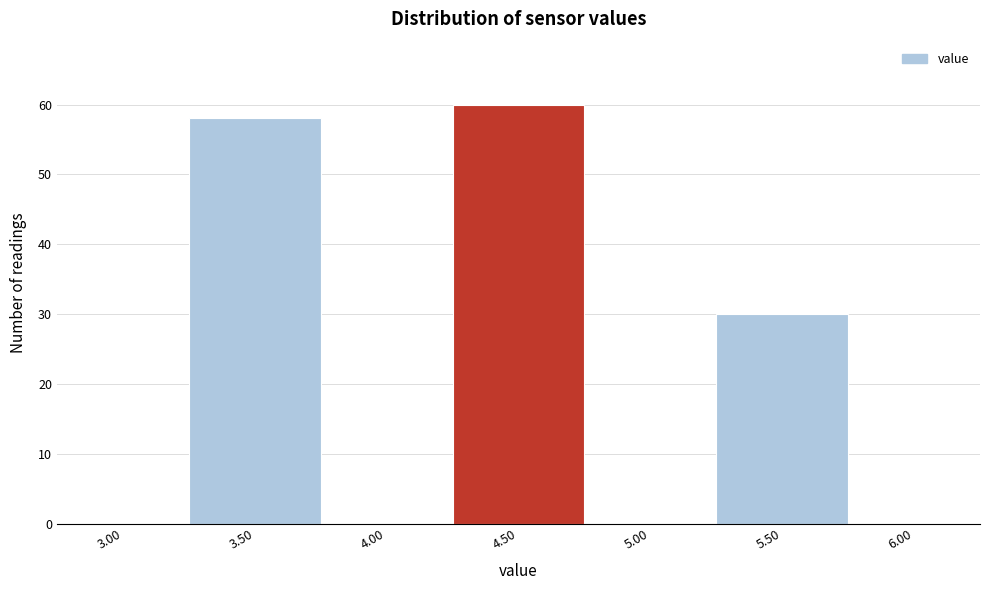

Reading left to right, list all the values displayed in this chart.

3.00=0	3.50=58	4.00=0	4.50=60	5.00=0	5.50=30	6.00=0